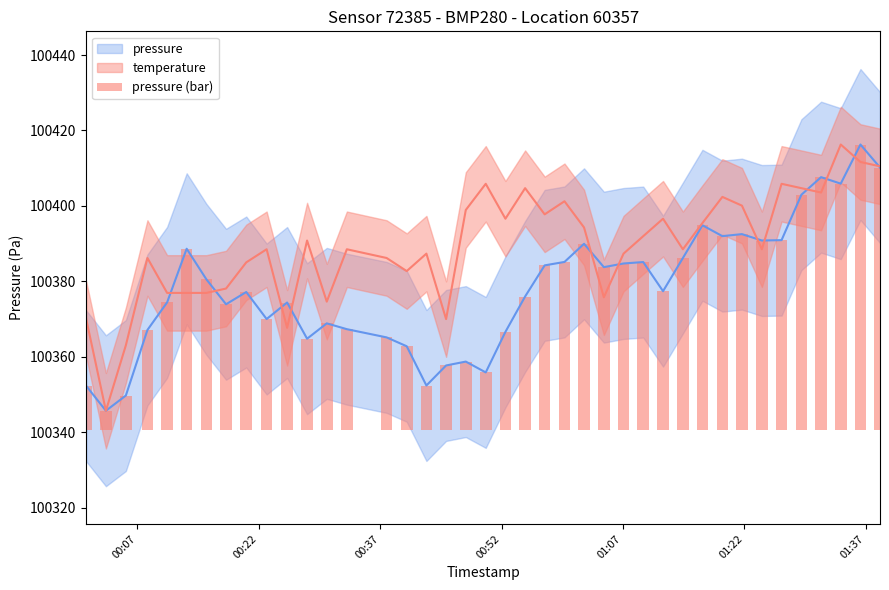

Does the chart contain stacked bars?

No